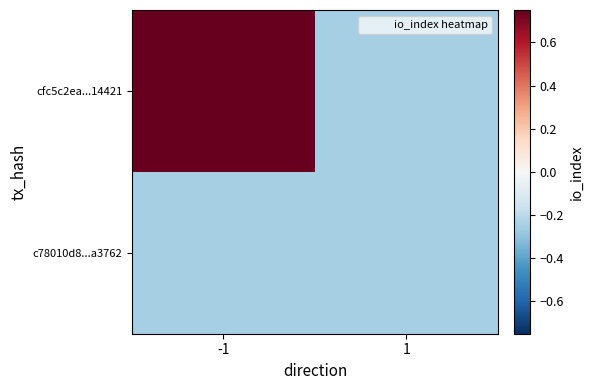

Reading left to right, extract all data points from this chart.

cfc5c2ea...14421: -1=0.8	1=-0.2
c78010d8...a3762: -1=-0.2	1=-0.2